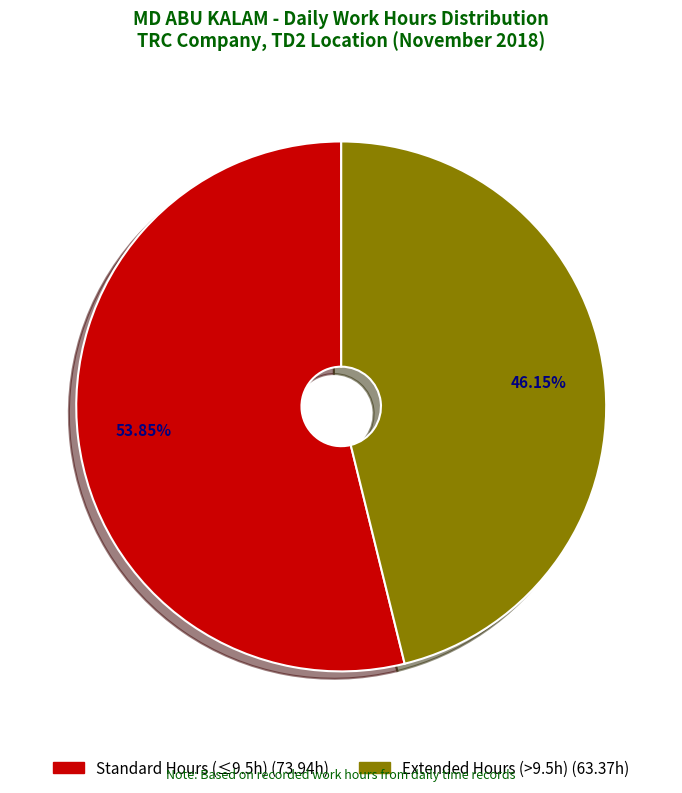

How many slices are in this pie chart?

2